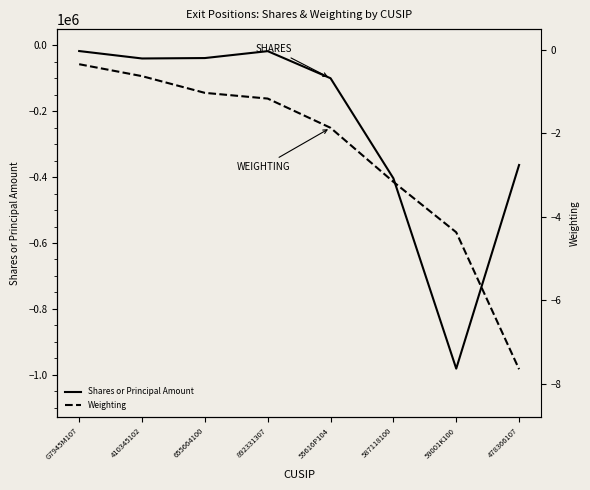

How many data points does each series have?

8